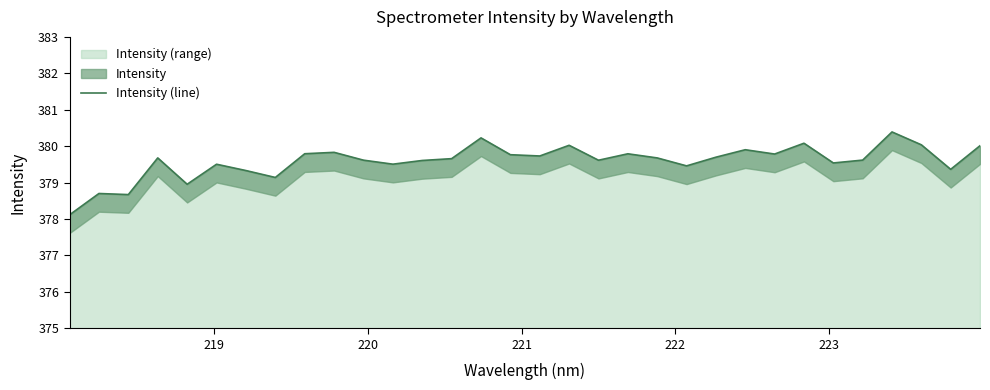

What is the lowest value of the Intensity (range) series?

378.1